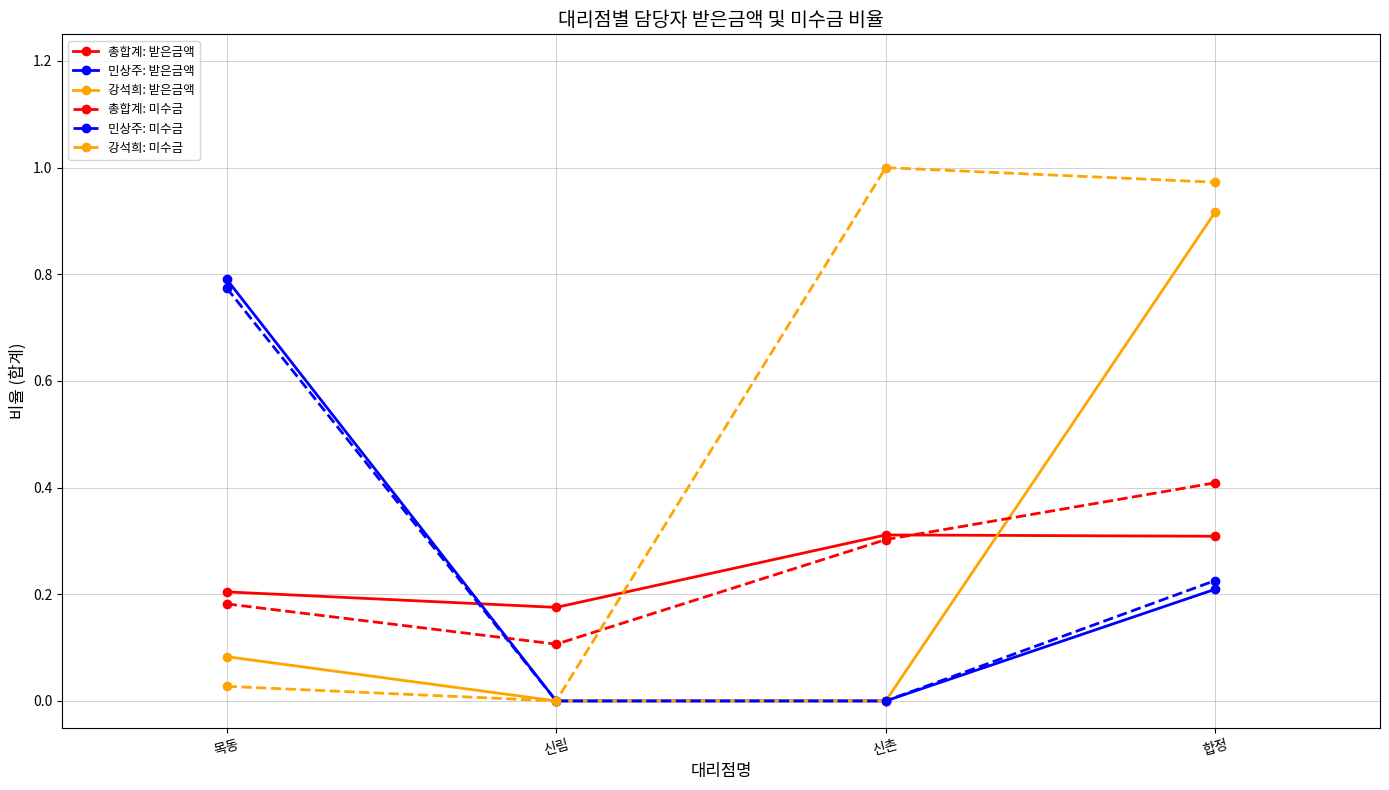

Rank the series by their maximum value, from lowest to highest.

총합계: 받은금액, 총합계: 미수금, 민상주: 미수금, 민상주: 받은금액, 강석희: 받은금액, 강석희: 미수금